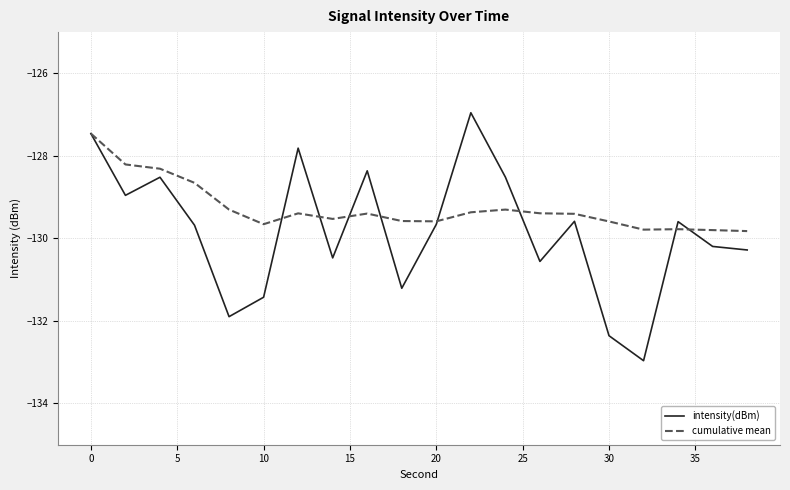

List the series in order of their overall mean, lowest first.

intensity(dBm), cumulative mean